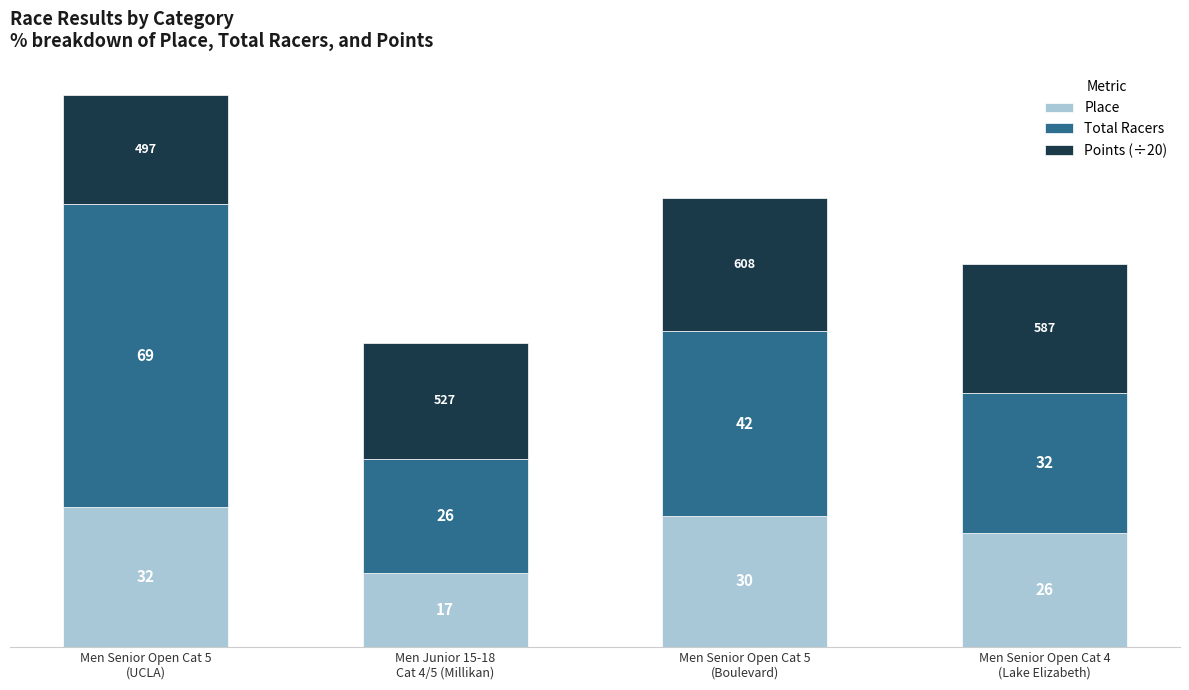

What is the lowest value of the Place series?

17.0